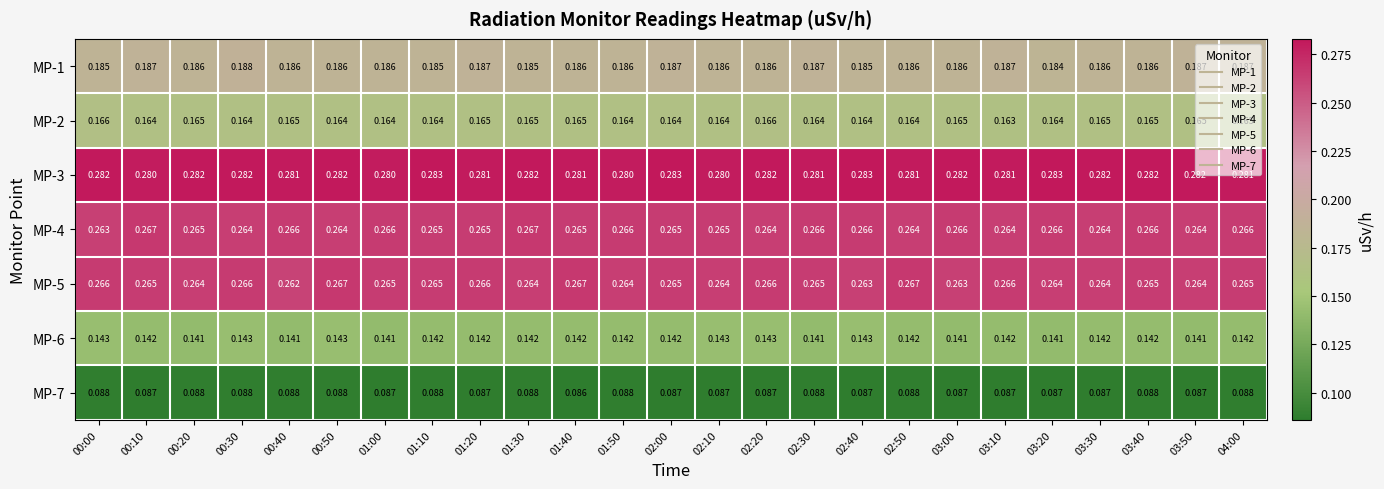

What is the total value across all series at 00:20?

1.4